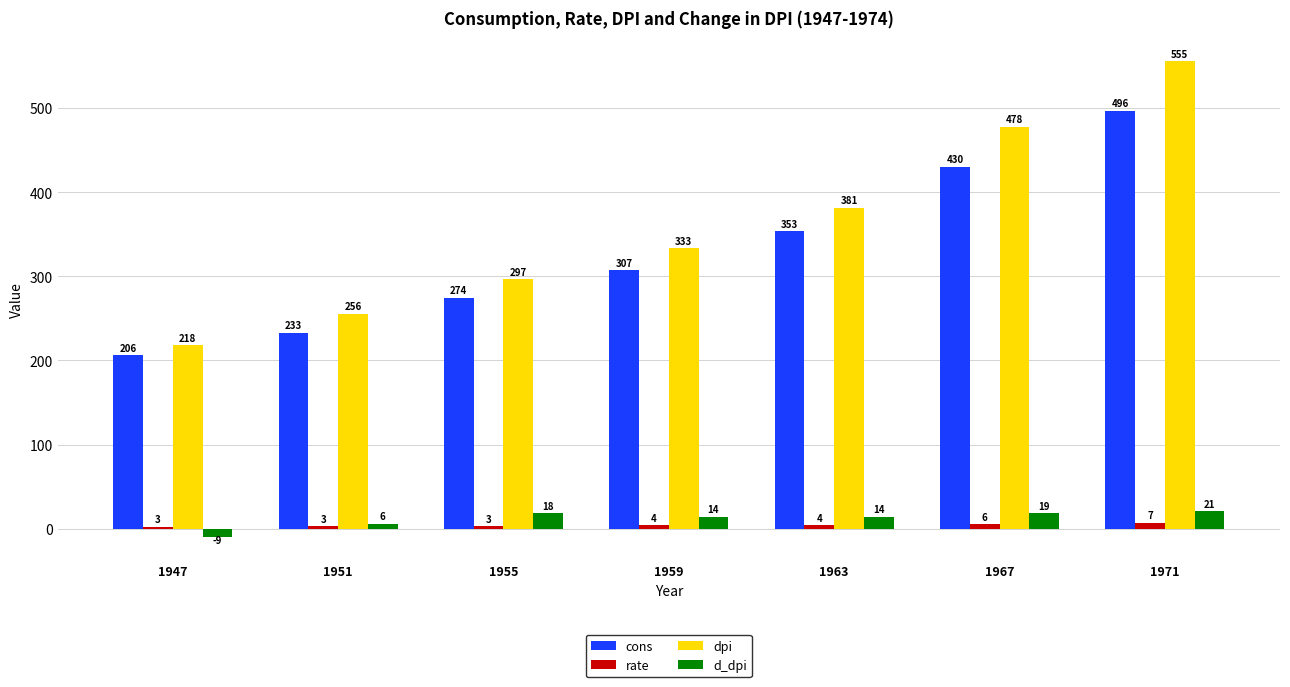

What is the sum of the d_dpi values at 1959 and 1963?

28.2